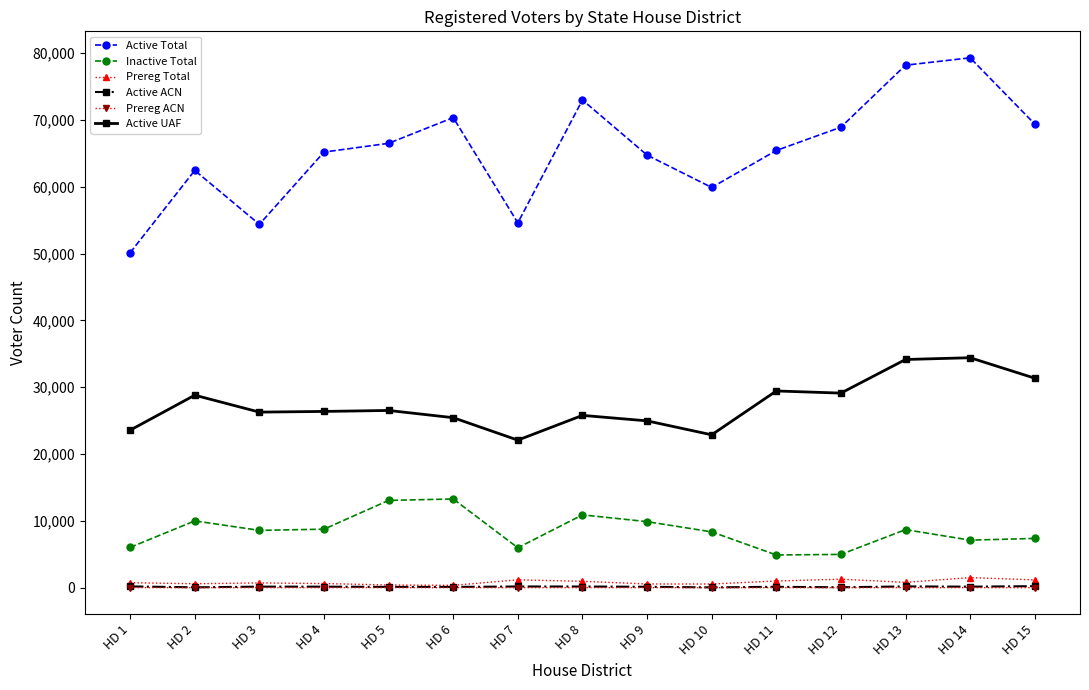

Which series has the widest spread of values?

Active Total